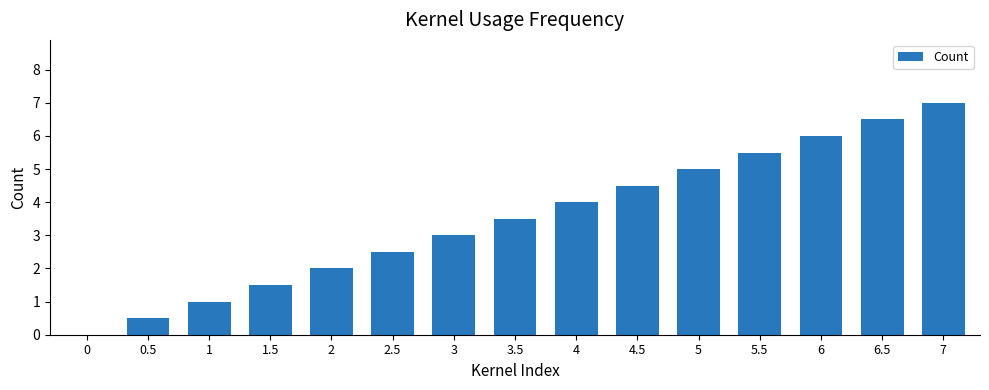

What is the sum of all values?

52.5